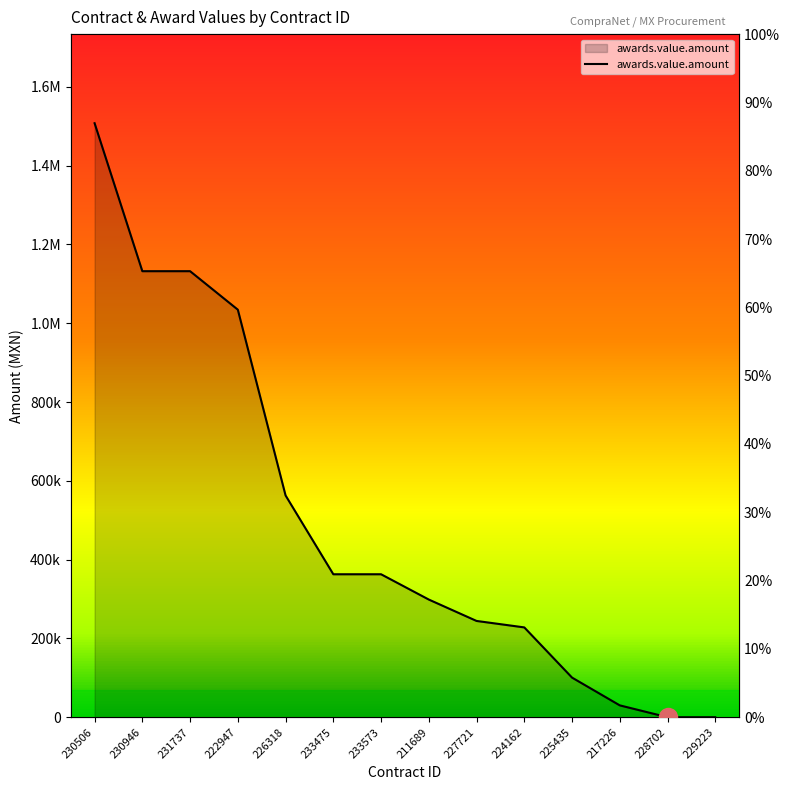

Which label corresponds to the smallest value in the chart?

228702